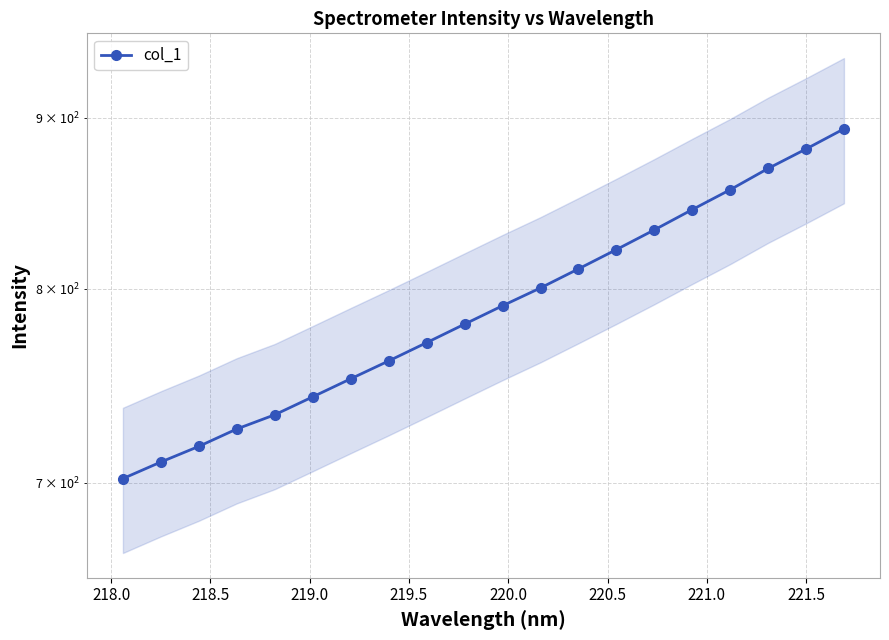

Reading left to right, list all the values displayed in this chart.

701.9	710.0	717.7	726.3	733.5	742.6	751.9	761.2	770.9	780.7	790.7	800.5	811.0	821.9	833.1	844.9	856.5	869.2	880.9	893.2